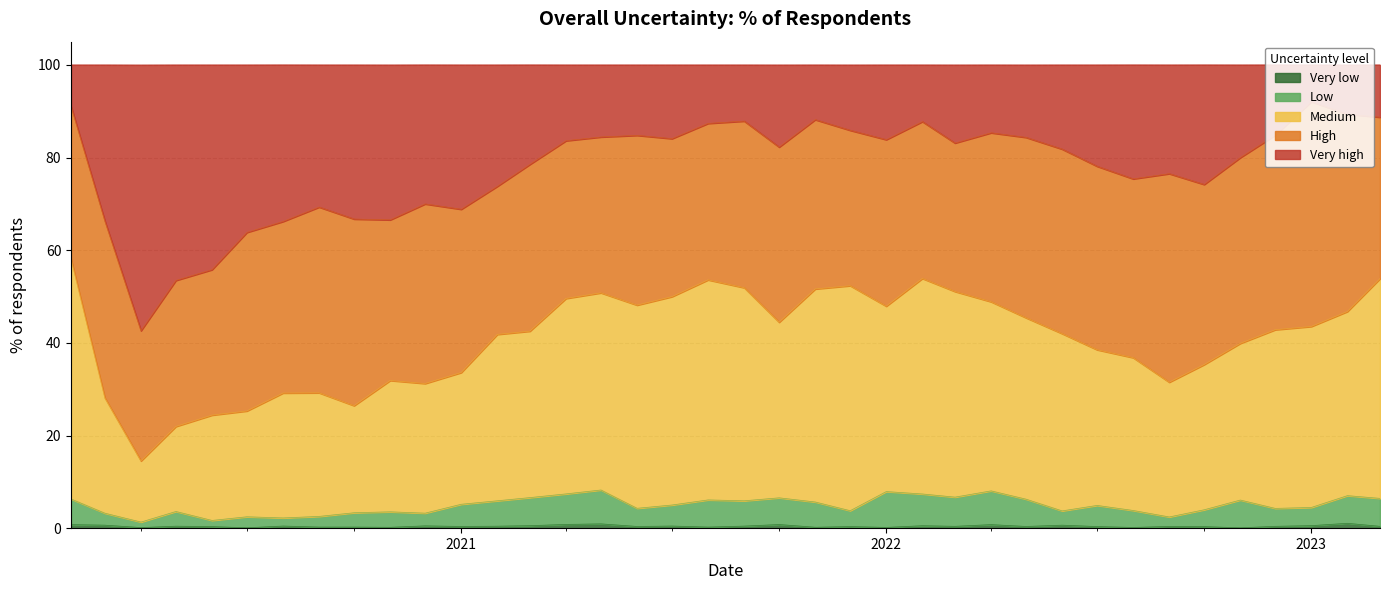

What is the approximate value of Low at 2023-02-01?

7.0